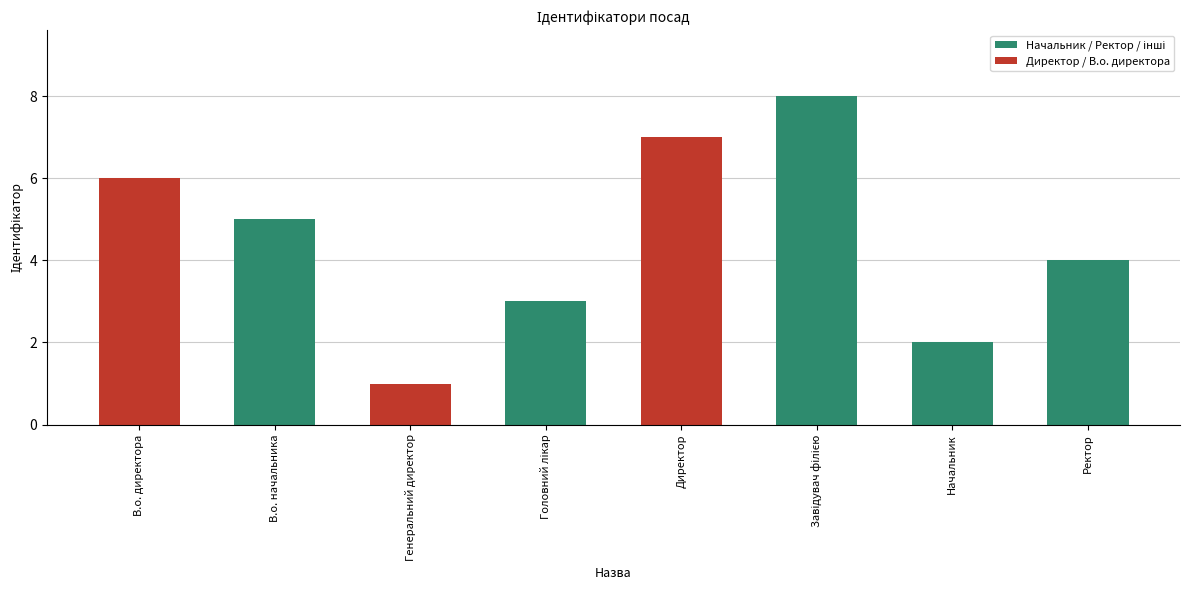

What is the label of the 3rd bar from the left?

Генеральний директор